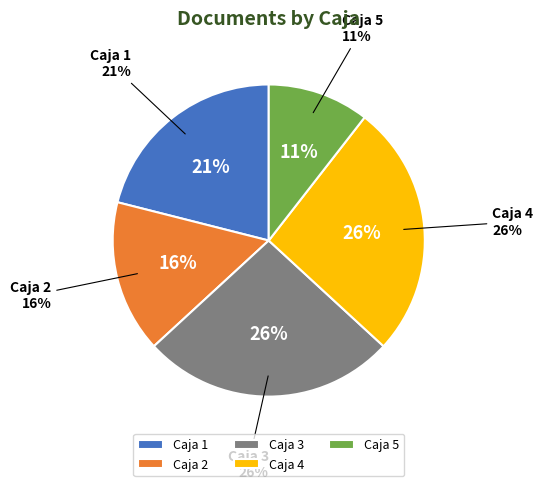

To the nearest percent, what is the combined percentage of 3 and 2?

42%